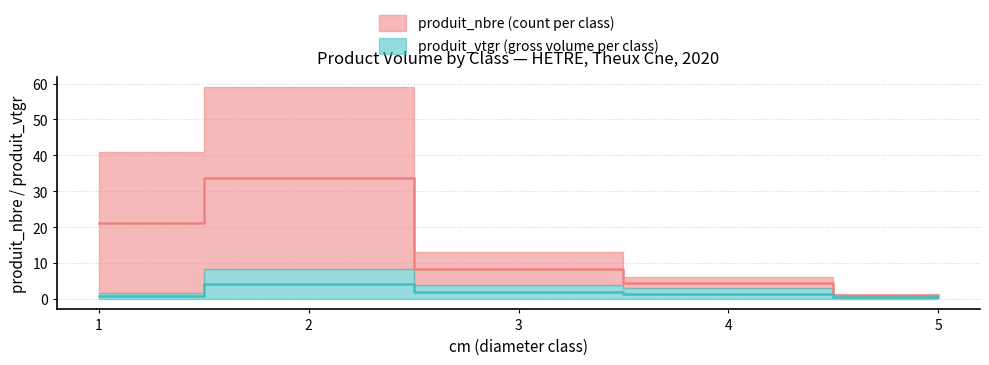

What is the value of the produit_vtgr point at the 4th from the left?

1.5